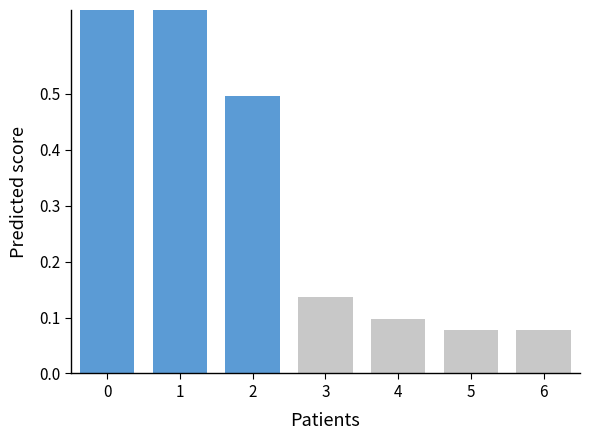

Is it true that the value at 0 is 1.0?

True